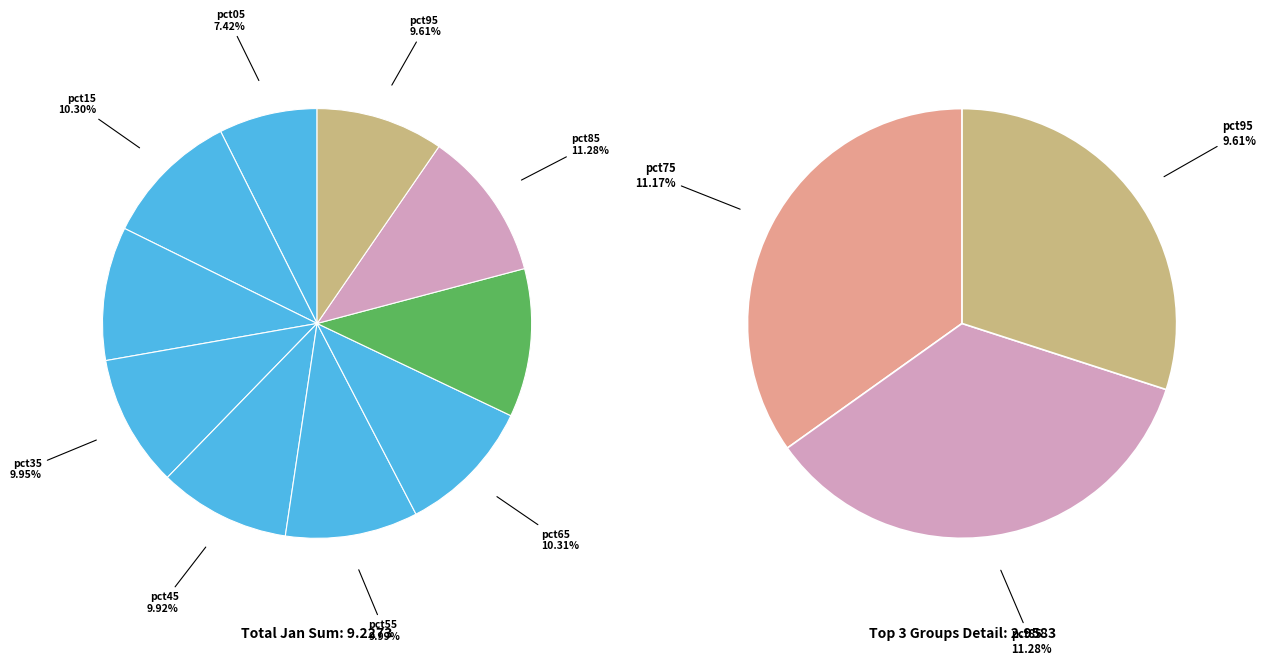

To the nearest percent, what percentage of the pie is pct25?

10%